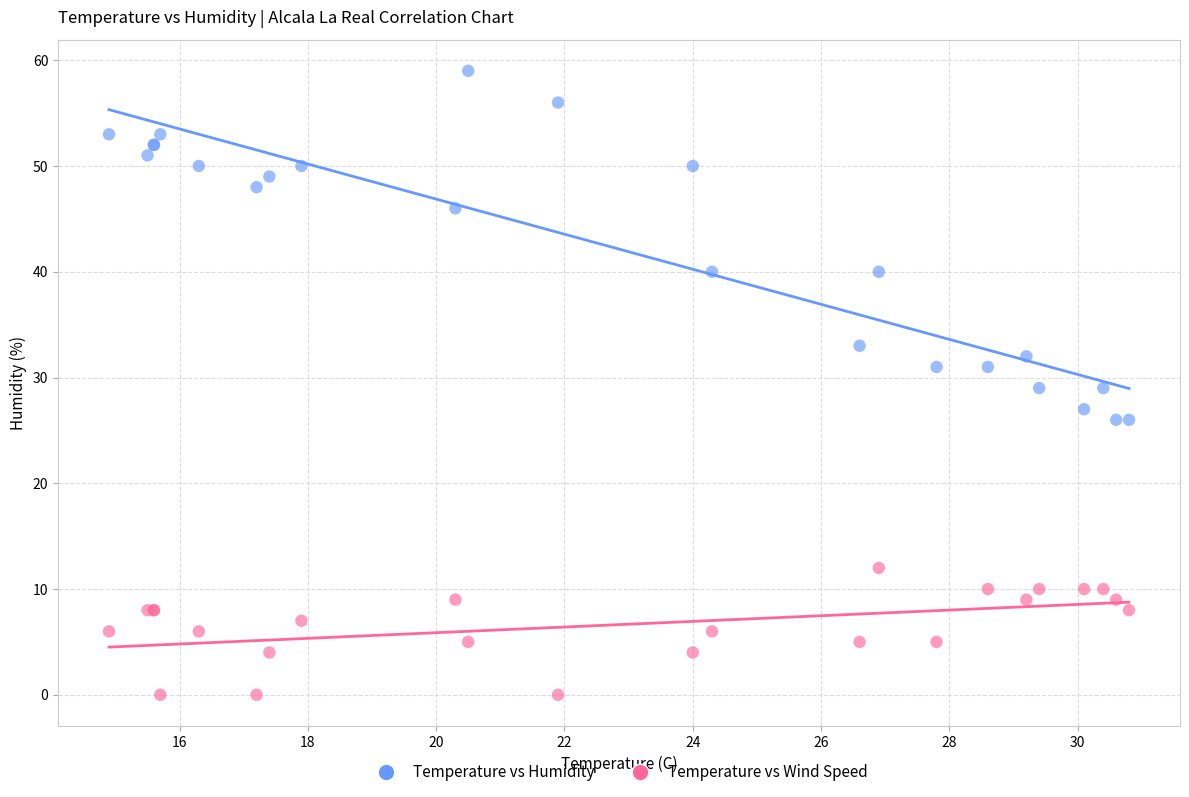

Which series has the largest Y range (max minus min)?

Temperature vs Humidity